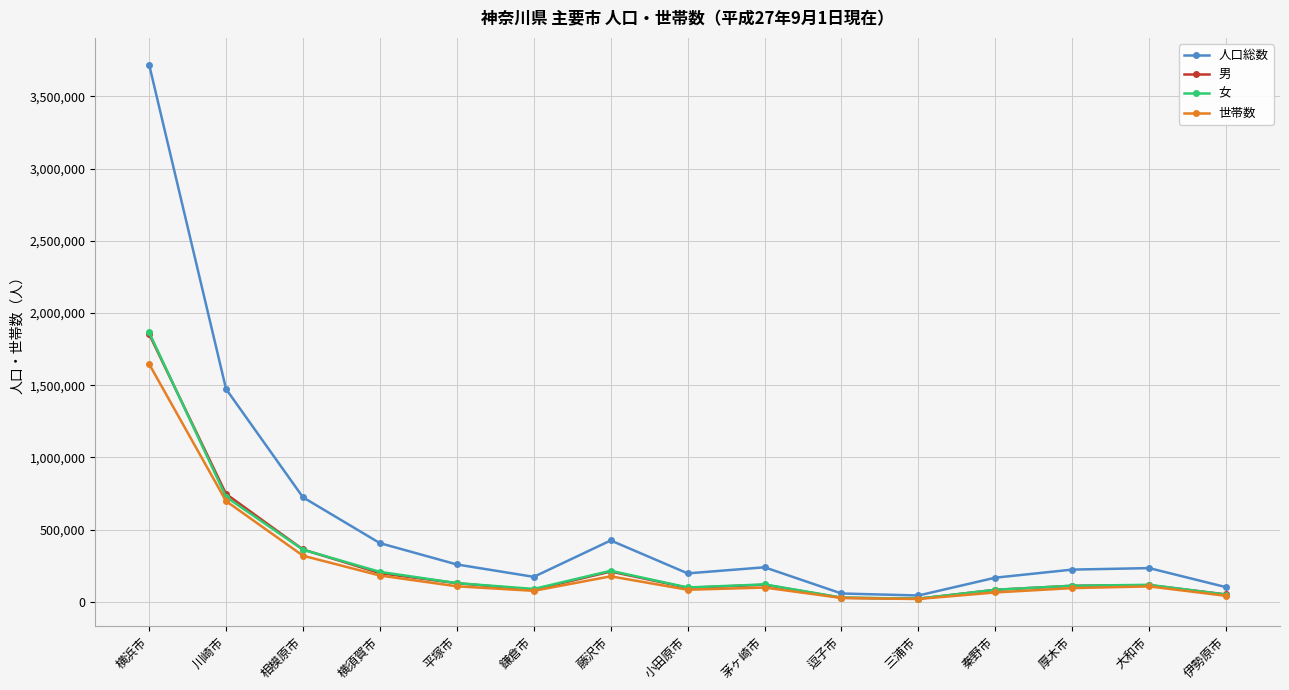

What is the highest value of the 男 series?

1853945